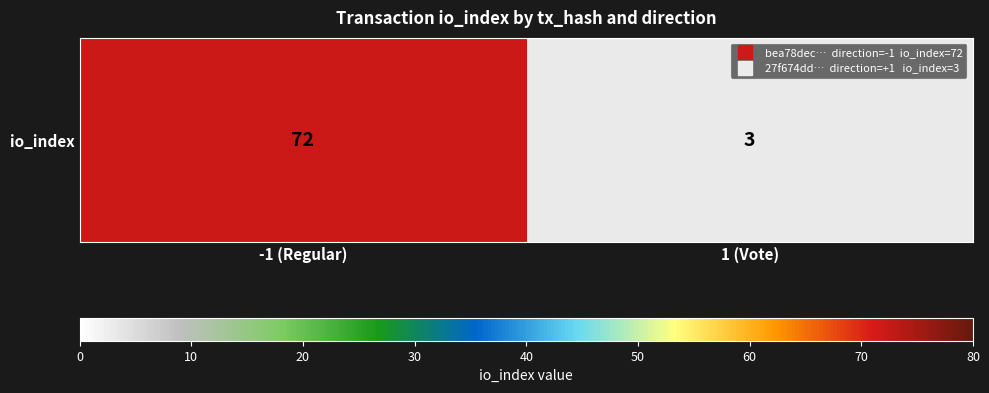

Rank the categories by value from highest to lowest.

-1 (Regular), 1 (Vote)